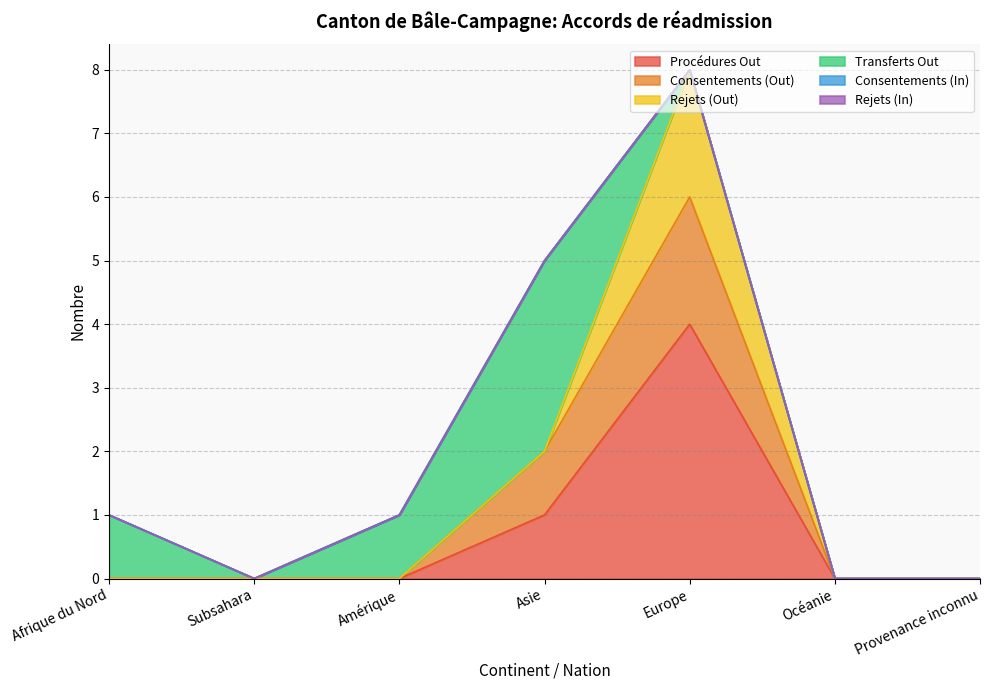

Between Subsahara and Asie, which series saw the biggest shift?

Transferts Out